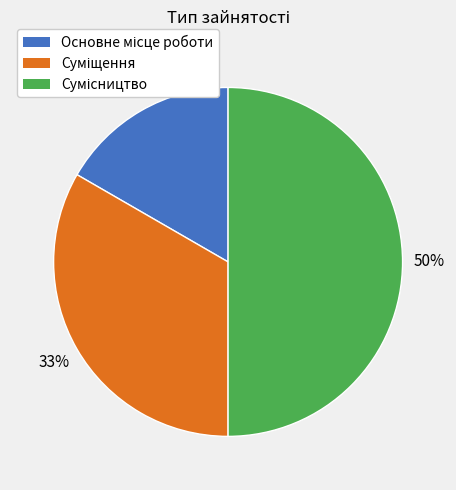

The Сумісництво slice represents 57% of the pie. True or false?

False